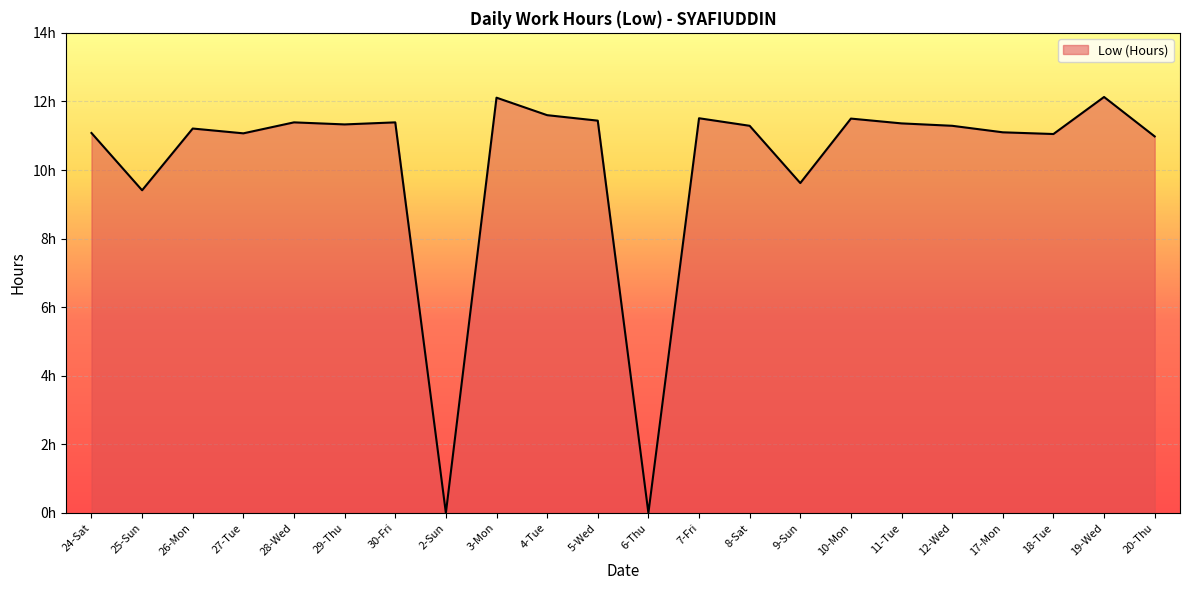

How many interior local peaks (higher than both neighbors) does the data have?

7